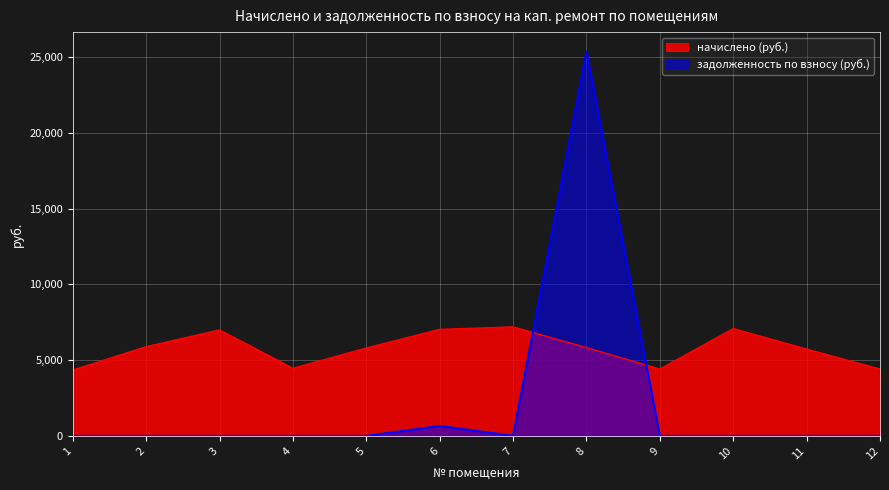

At 12, list the series in order from largest to smallest.

начислено (руб.), задолженность по взносу (руб.)